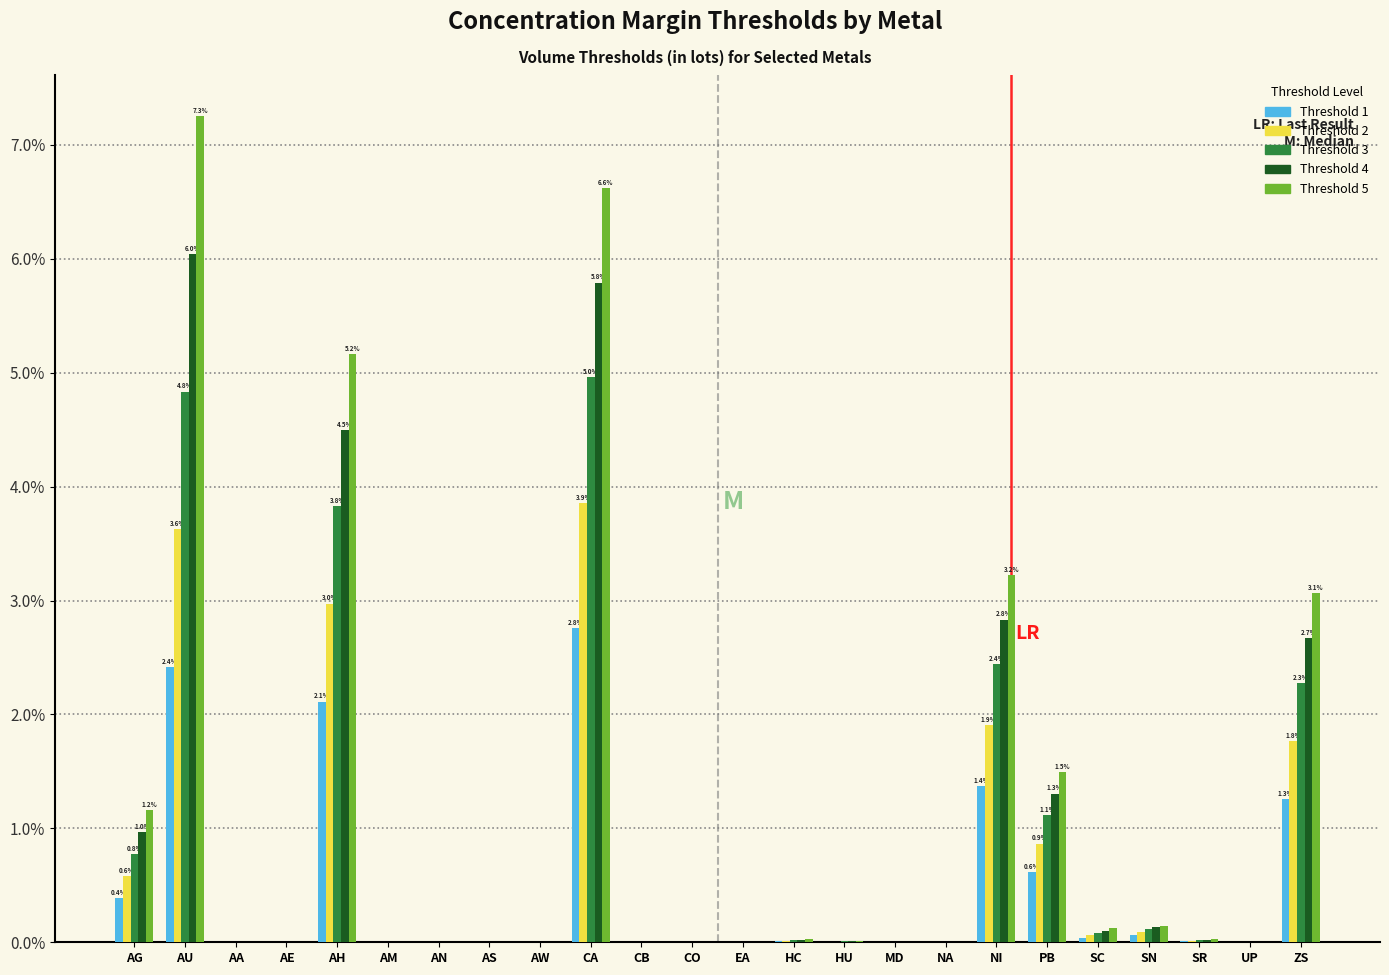

What is the greatest value displayed?

7.3